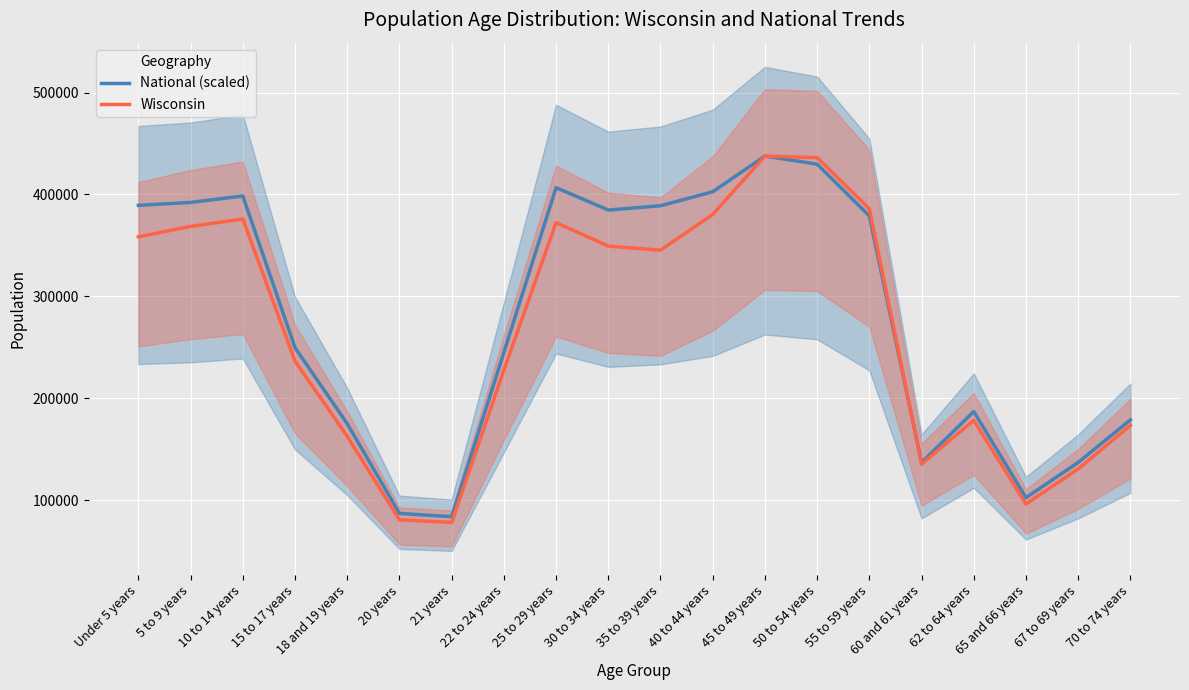

What is the average value of the Wisconsin series?

265508.4